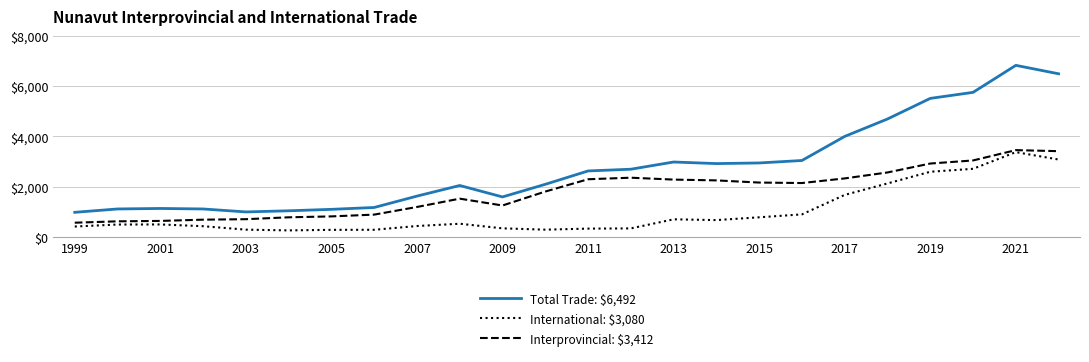

True or false: Interprovincial: $3,412 and Total Trade: $6,492 intersect in this chart.

False